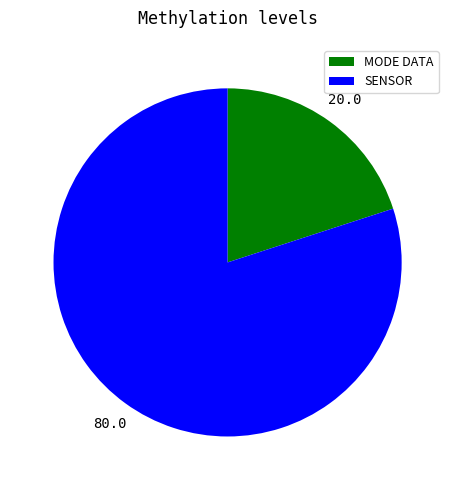

Which slice is the smallest?

MODE DATA